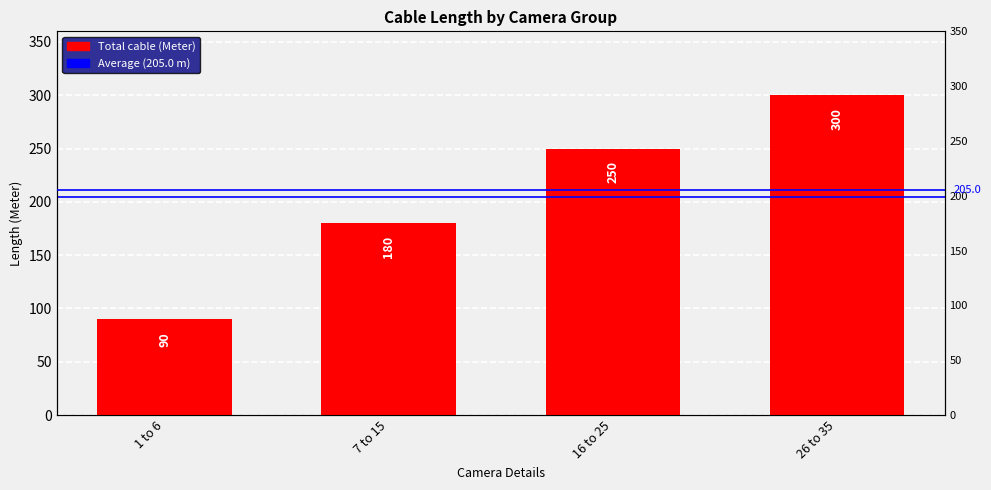

The value at 1 to 6 is 90. True or false?

True